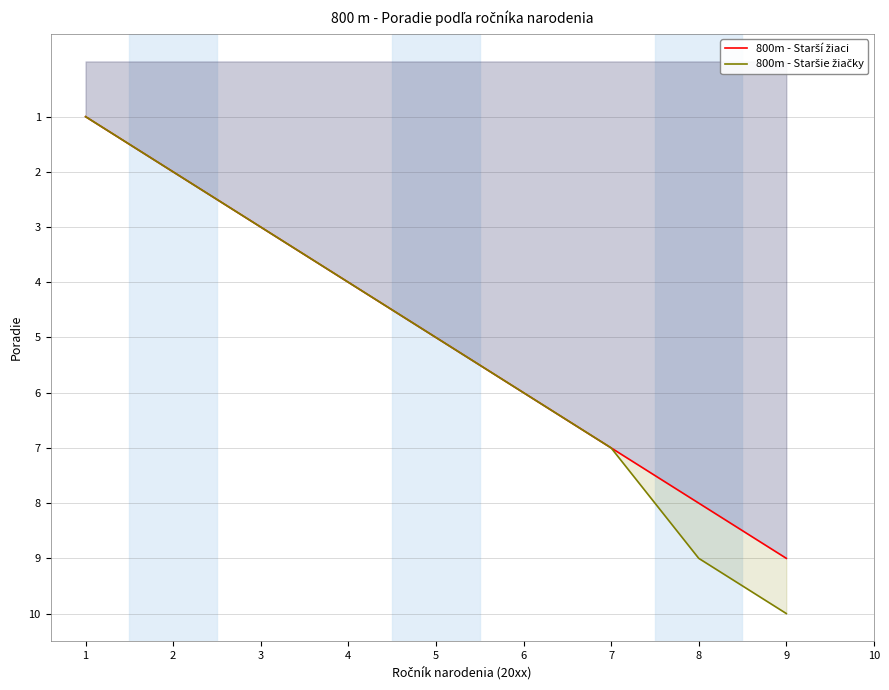

How many categories are shown in the chart?

9